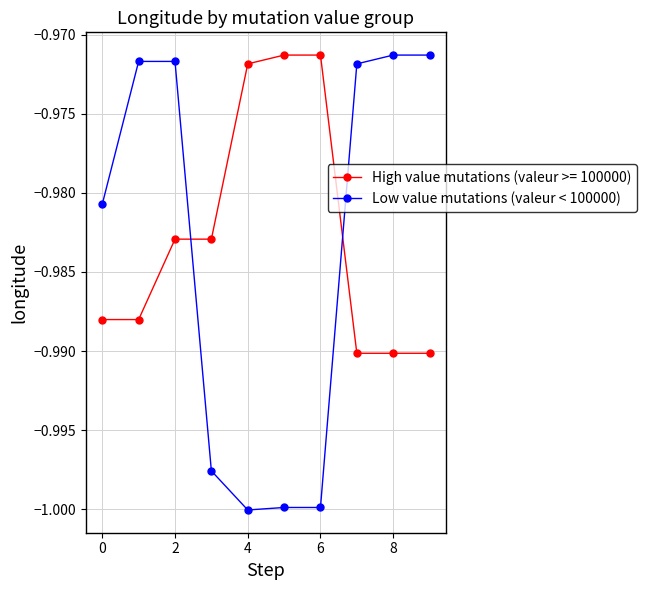

Which series has the largest range (max minus min)?

Low value mutations (valeur < 100000)